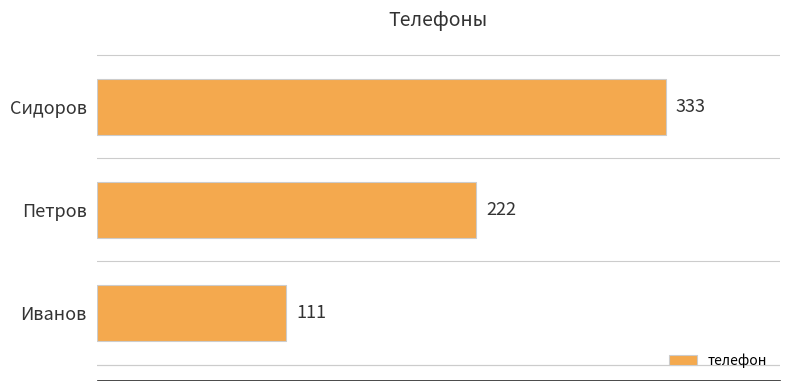

What is the ratio of the value at Сидоров to the value at Петров?

1.5